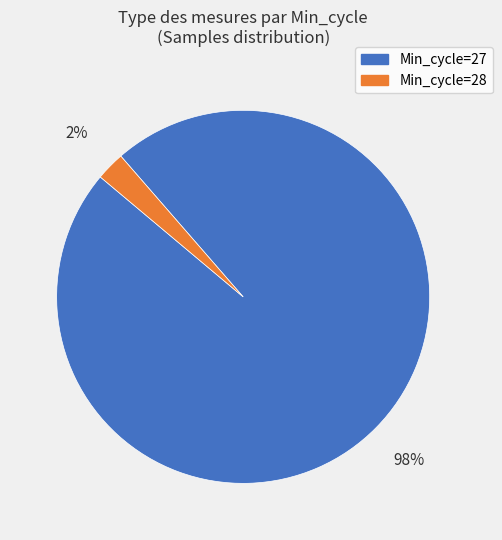

To the nearest percent, what is the average slice percentage?

50%